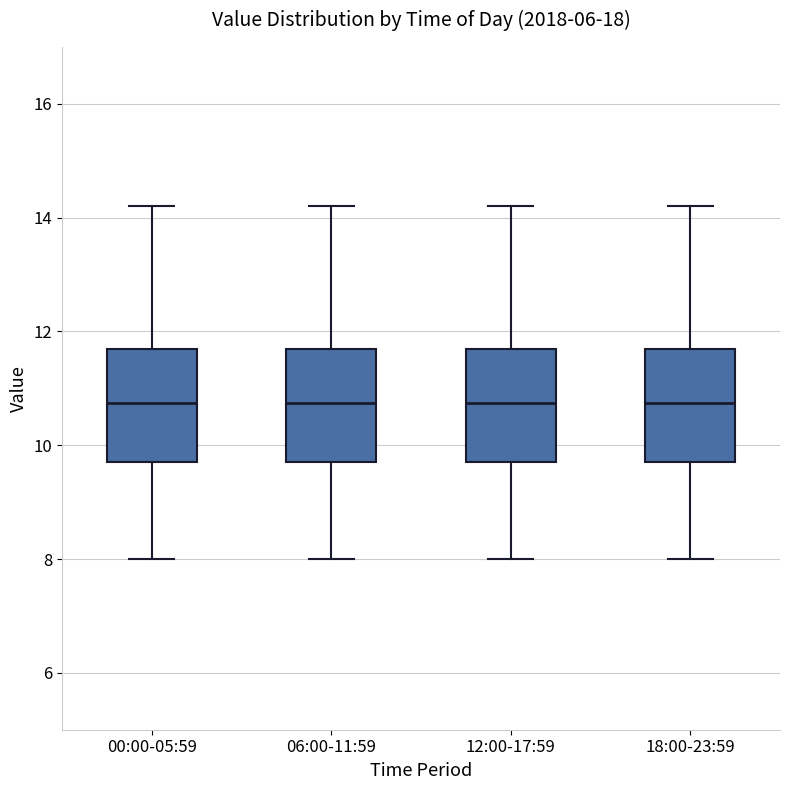

Reading left to right, read every box against the y-axis: the position of its median line, the range the box covers, and the ends of its whiskers. The values are not printed on the chart, so give them approximately, as read against the axis.

00:00-05:59: median 10.8, box 9.8 to 11.8, whiskers 8.0 to 14.2
06:00-11:59: median 10.8, box 9.8 to 11.8, whiskers 8.0 to 14.2
12:00-17:59: median 10.8, box 9.8 to 11.8, whiskers 8.0 to 14.2
18:00-23:59: median 10.8, box 9.8 to 11.8, whiskers 8.0 to 14.2